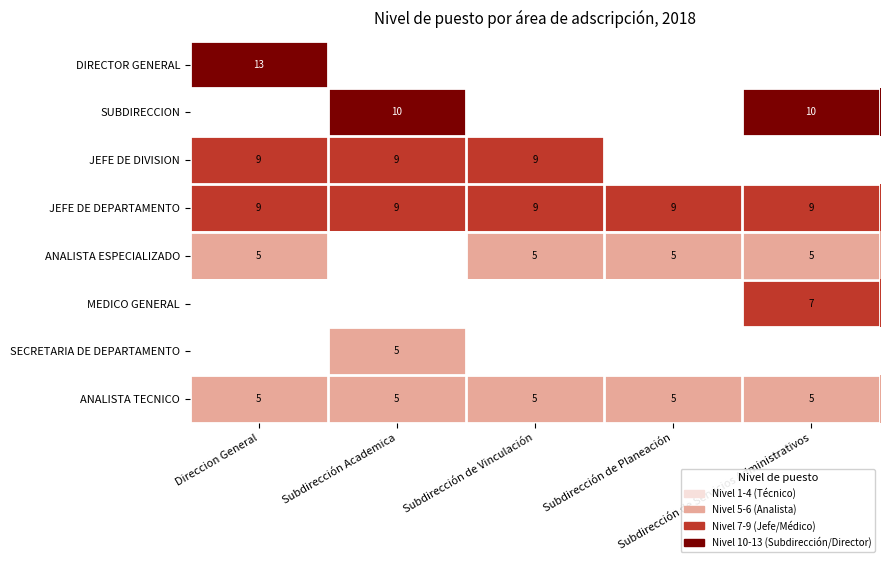

How many values in MEDICO GENERAL are above zero?

1